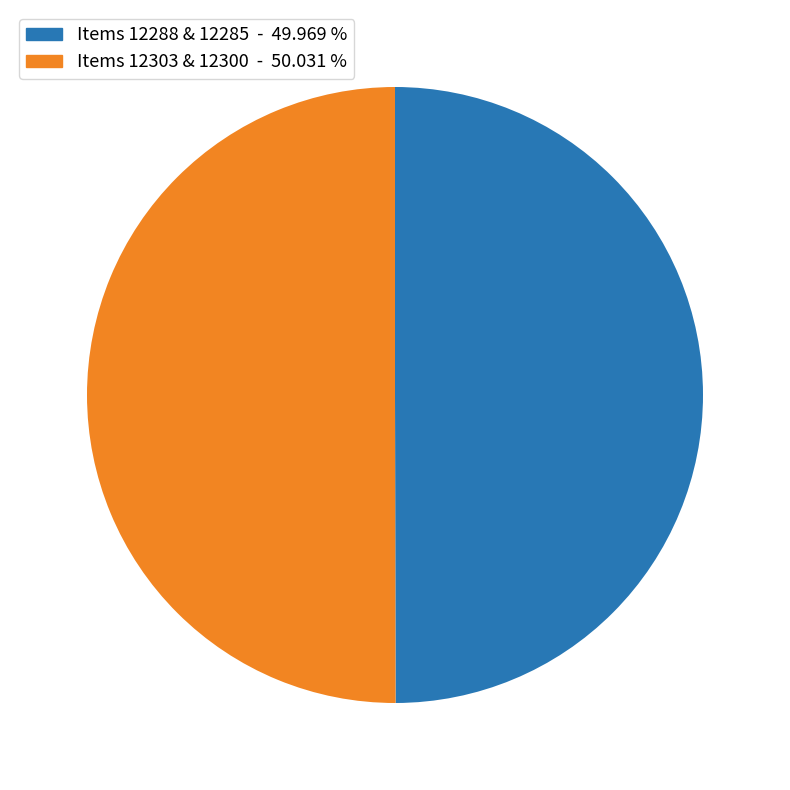

Which category has the smallest portion of the pie?

Item 12285